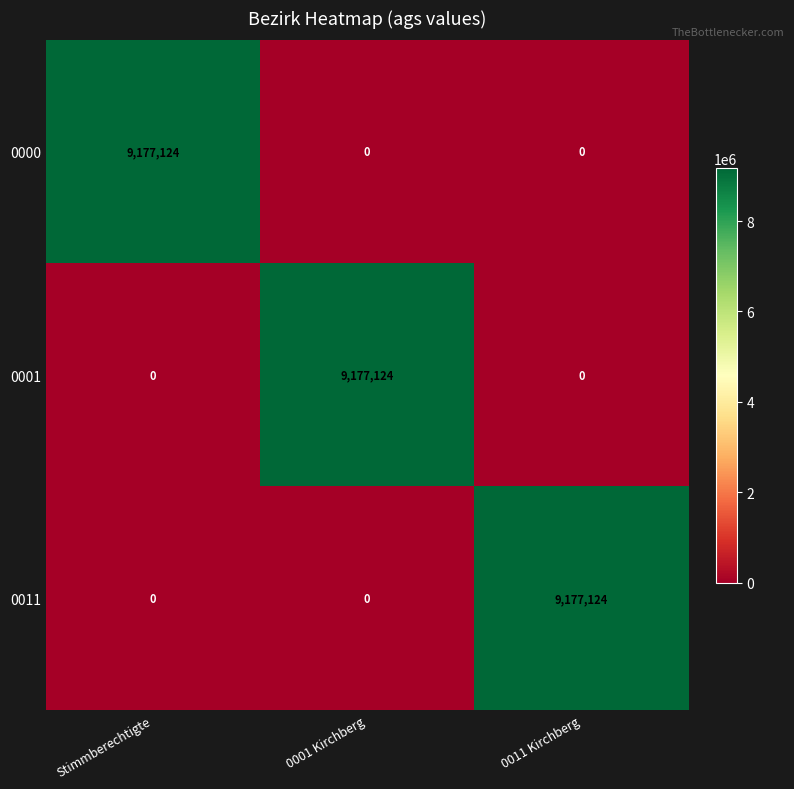

What is the spread (max minus min) of values at Stimmberechtigte?

9177124